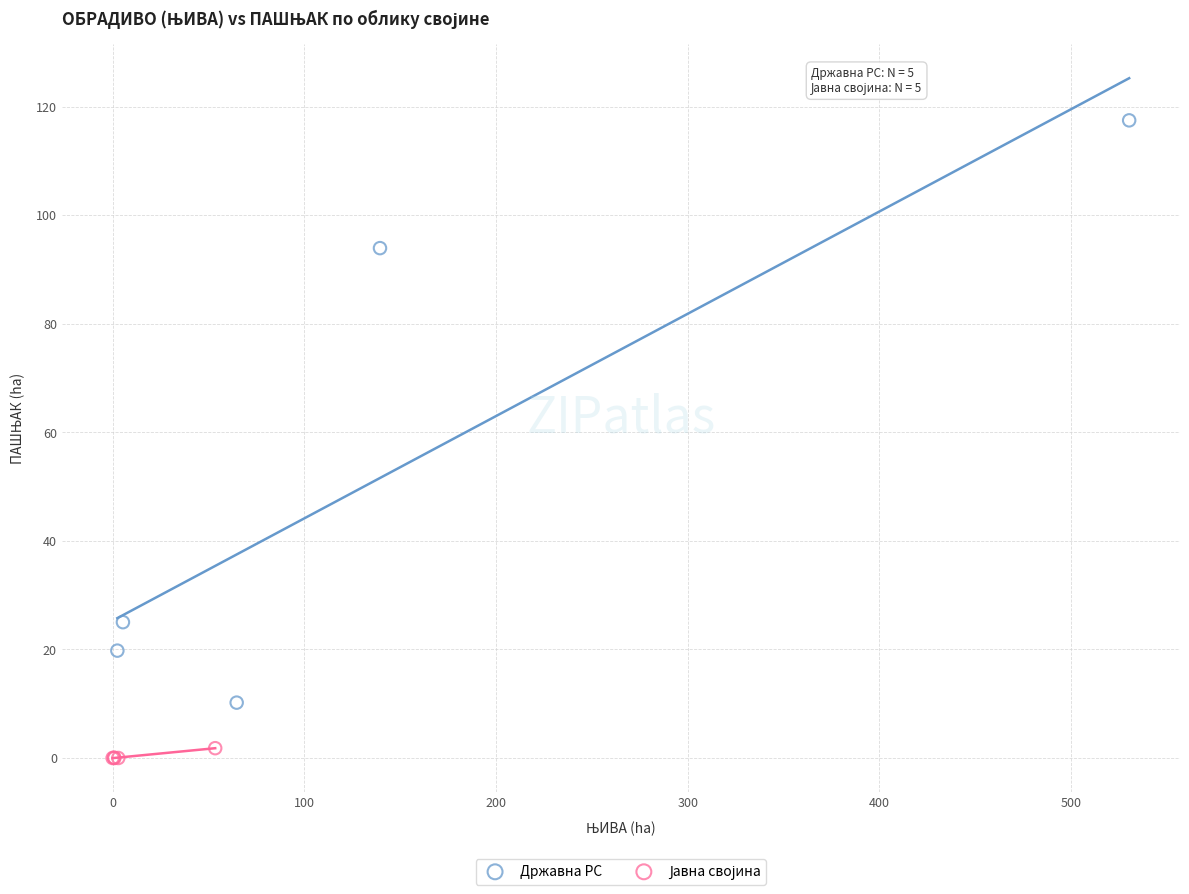

Which series contains the highest Y value?

Државна РС